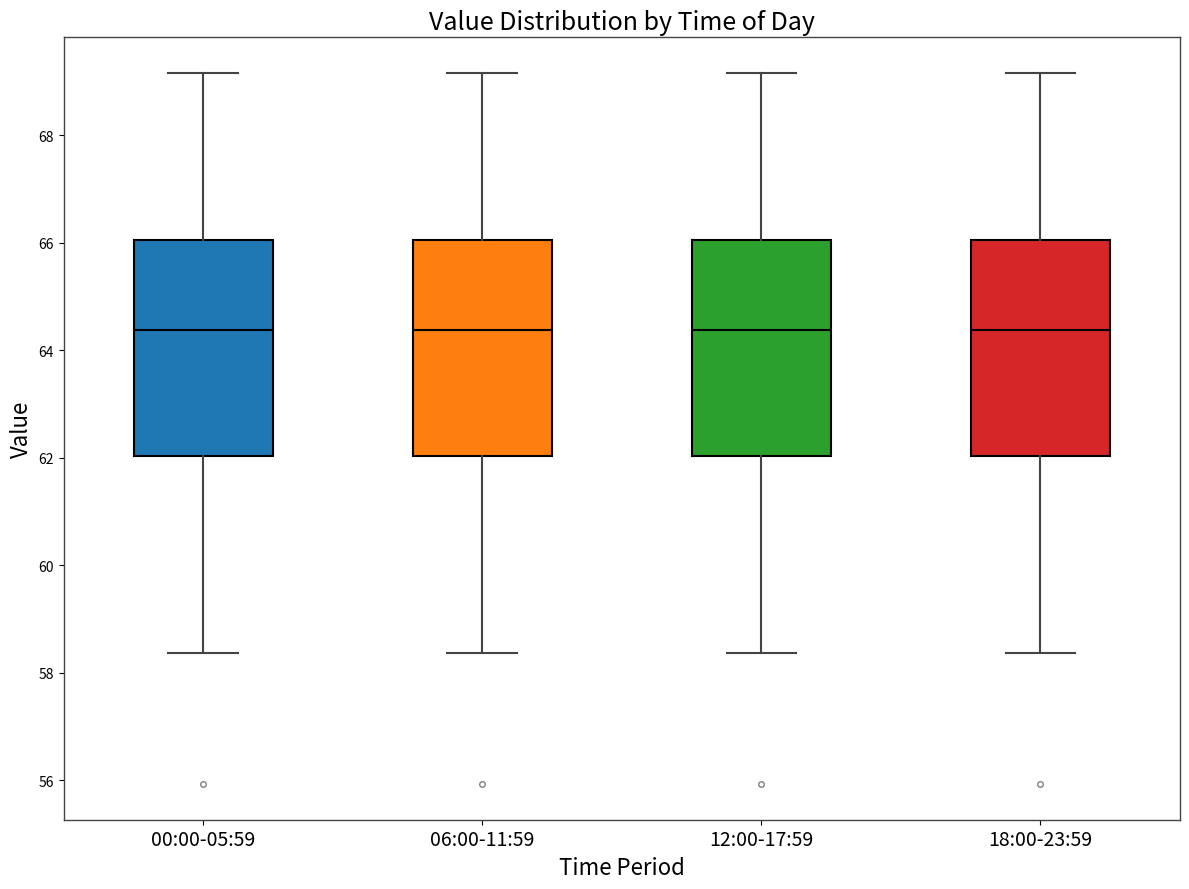

Reading left to right, read every box against the y-axis: the position of its median line, the range the box covers, and the ends of its whiskers. The values are not printed on the chart, so give them approximately, as read against the axis.

00:00-05:59: median 64.4, box 62.0 to 66.0, whiskers 58.4 to 69.2
06:00-11:59: median 64.4, box 62.0 to 66.0, whiskers 58.4 to 69.2
12:00-17:59: median 64.4, box 62.0 to 66.0, whiskers 58.4 to 69.2
18:00-23:59: median 64.4, box 62.0 to 66.0, whiskers 58.4 to 69.2